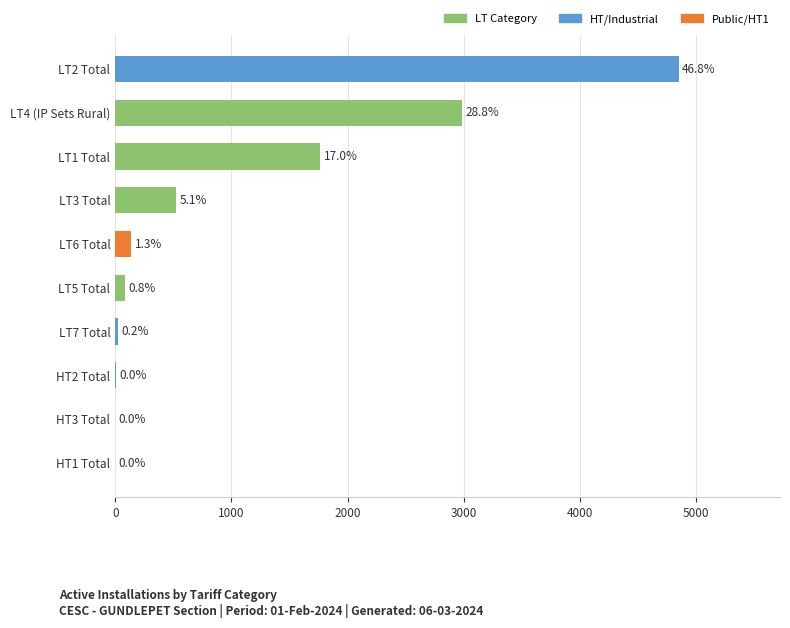

Approximately how many times larger is the value at LT6 Total compared to HT3 Total?

139.0